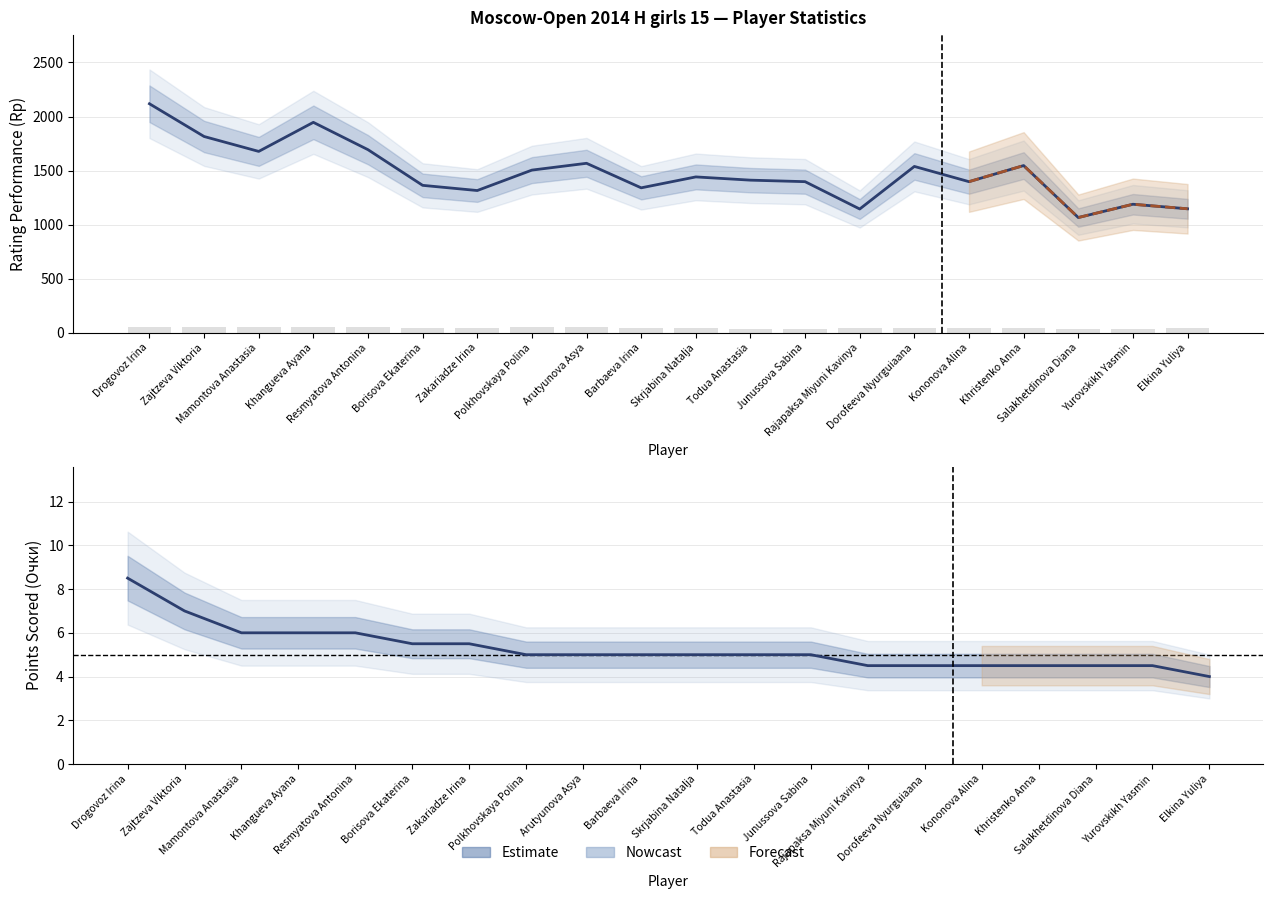

True or false: Rp (col_19) has a value of 2118.0 at Drogovoz Irina.

True